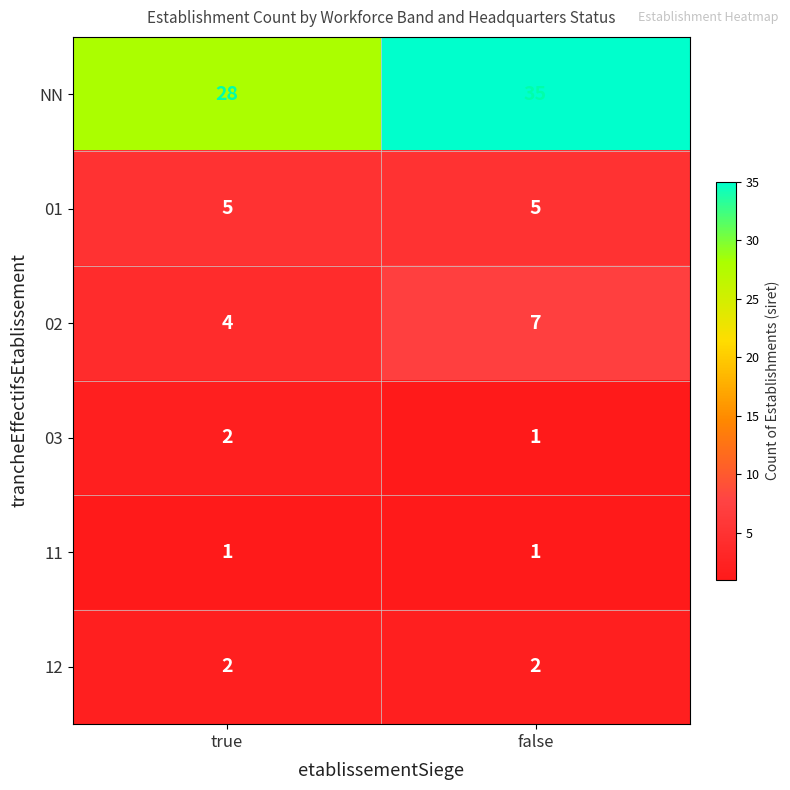

What is the maximum value shown in the chart?

35